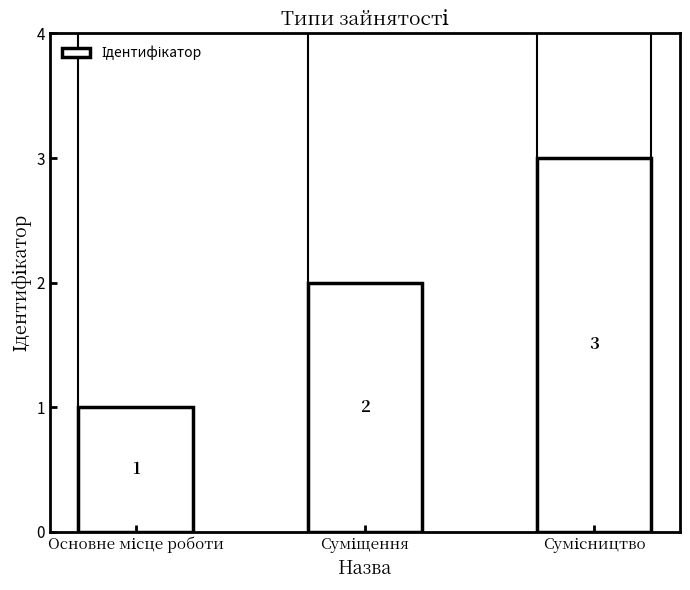

How many bars are there in total?

3